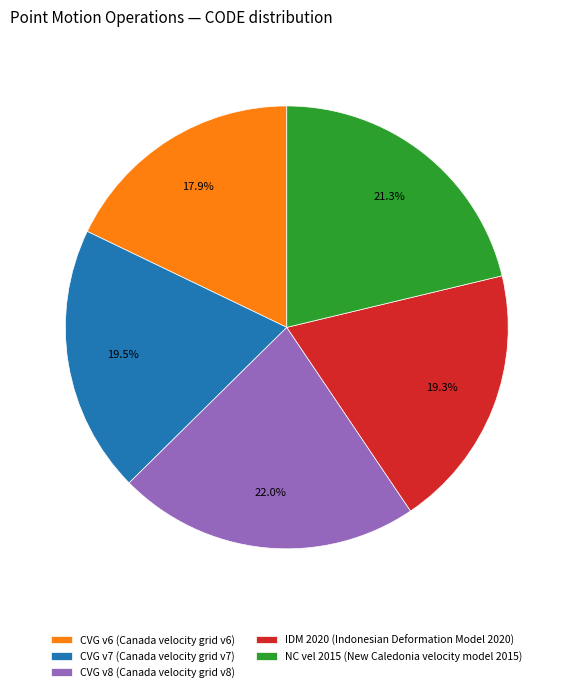

To the nearest percent, what is the difference between the largest and smallest slice percentages?

4%